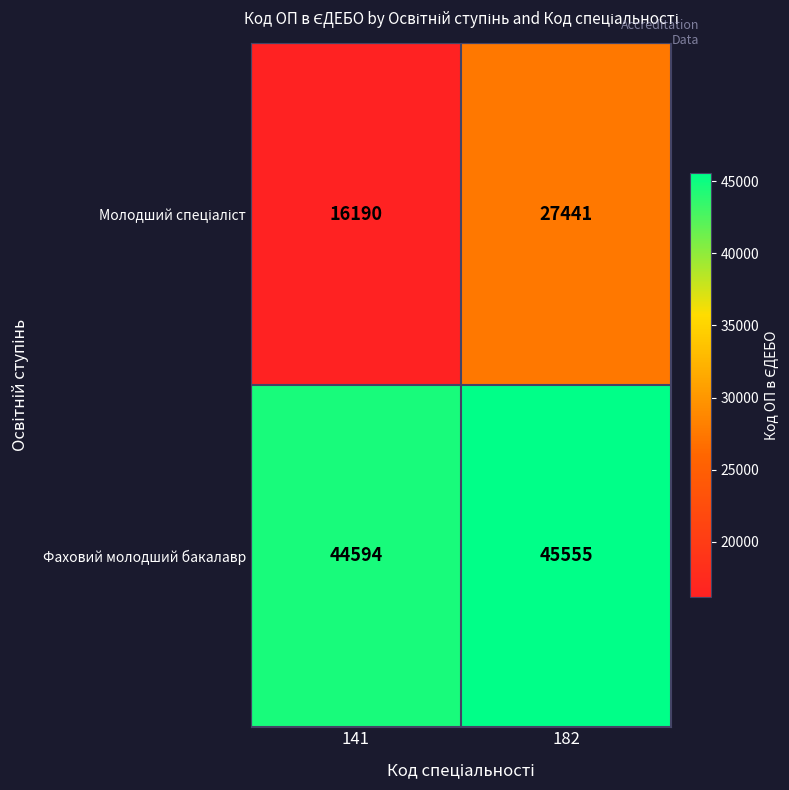

Which category has the highest value across all series?

182